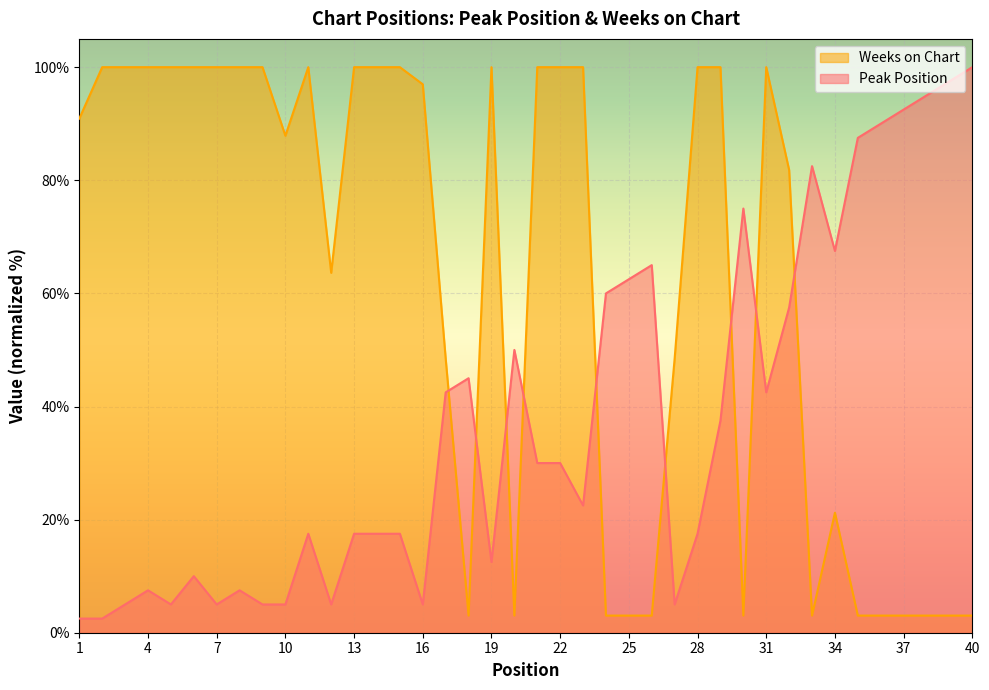

At which category does the chart reach its peak across all series?

40